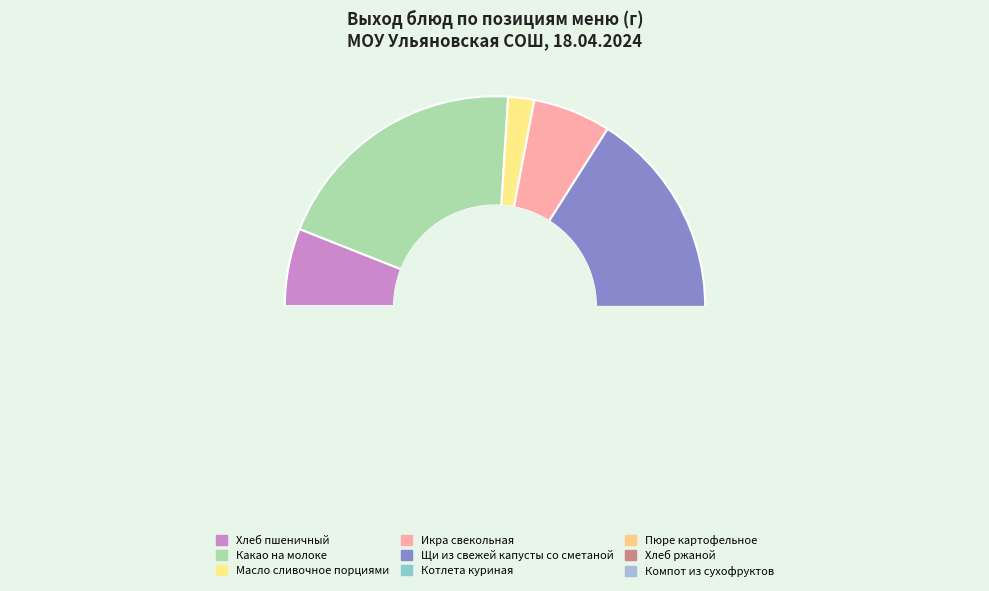

Does Компот из сухофруктов represent more than half of the total?

No